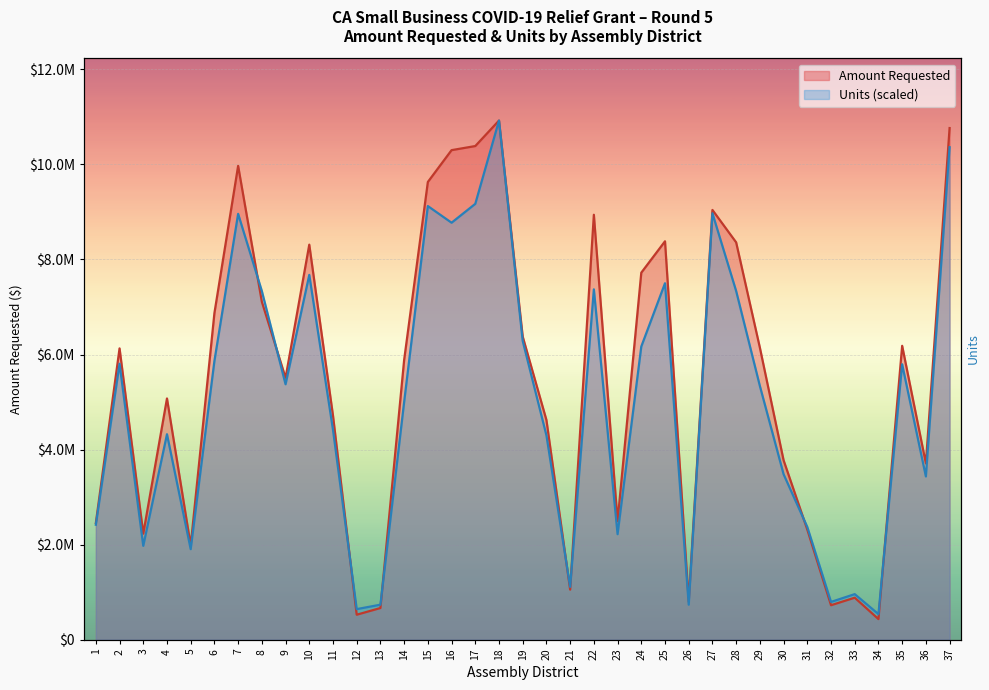

What are all the series names shown in the legend?

Amount Requested, Units